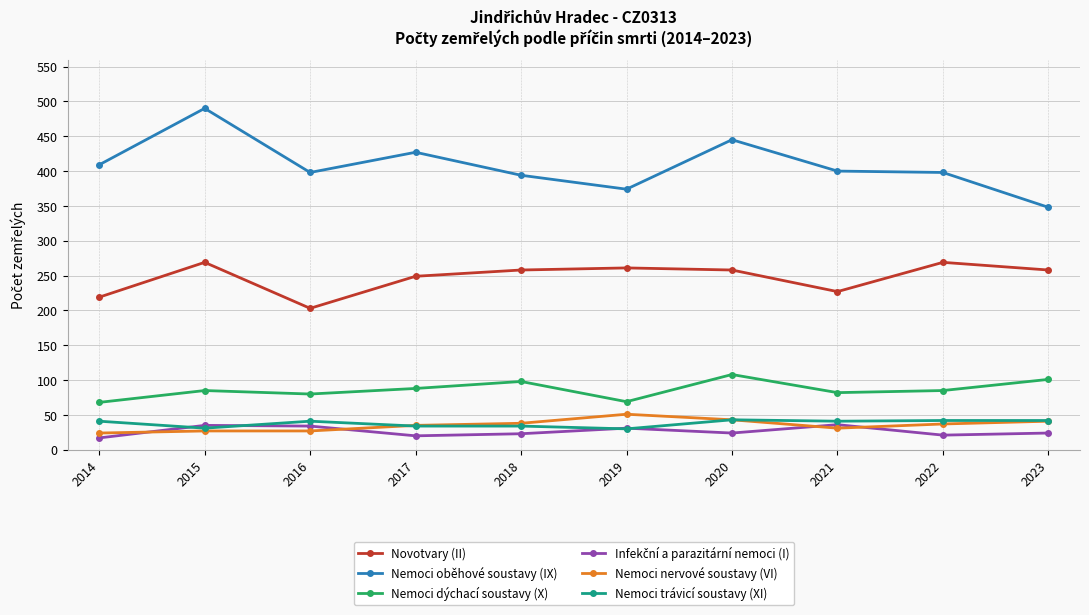

True or false: Nemoci nervové soustavy (VI) and Novotvary (II) intersect in this chart.

False